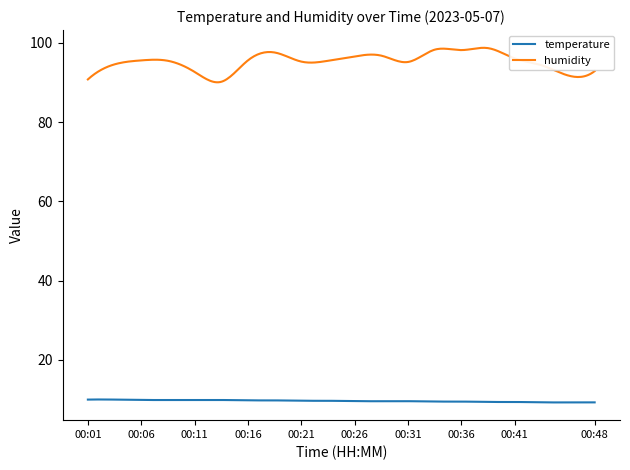

List the series in order of their peak value, lowest first.

temperature, humidity